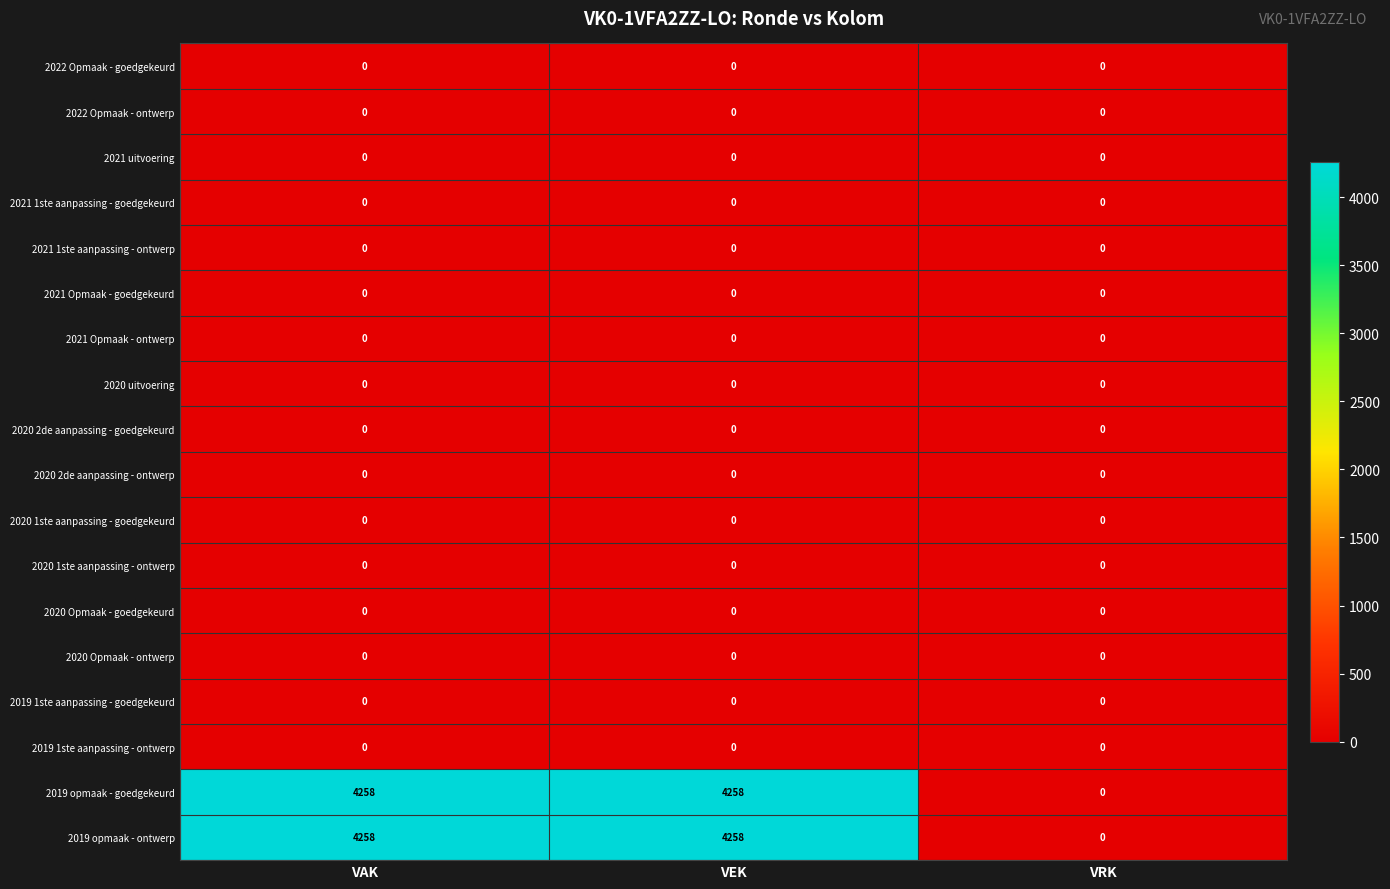

What is the difference between the highest and lowest values at VEK?

4258